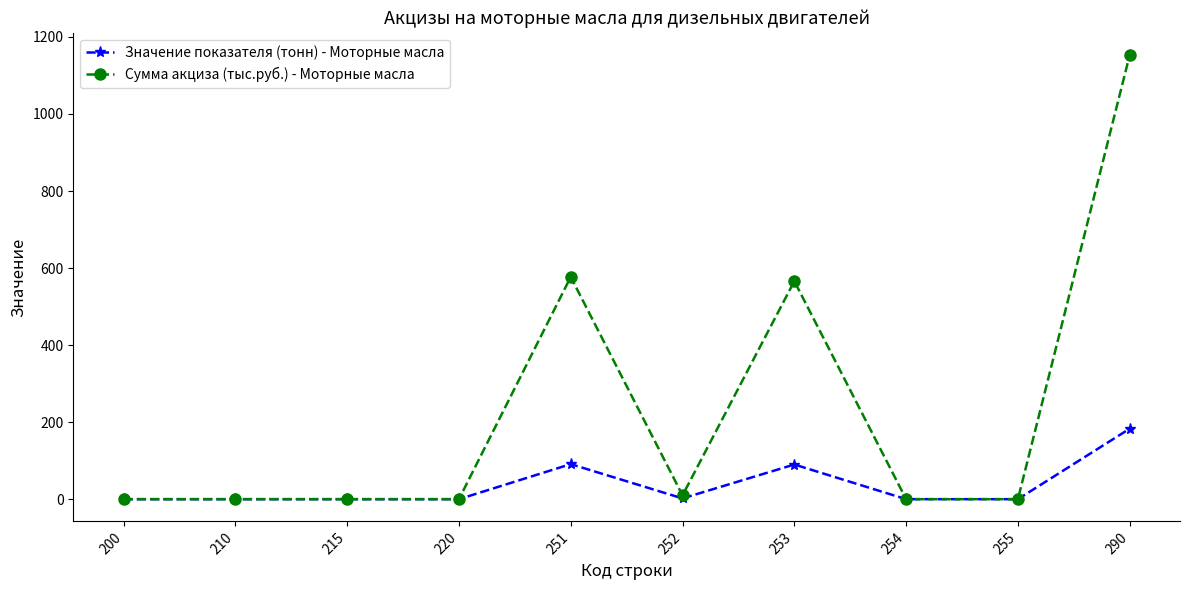

How many lines are shown in the chart?

2